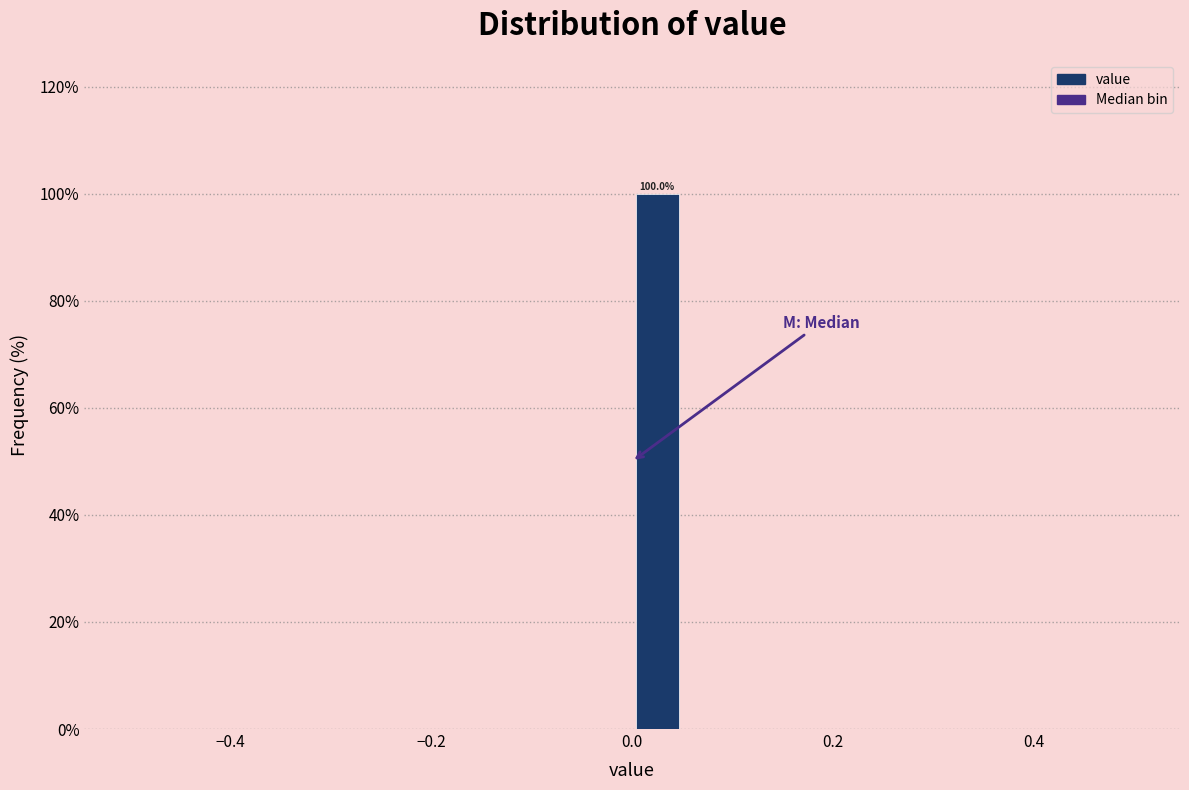

Read against the x-axis, roughly where is the centre of the tallest bar?

0.02